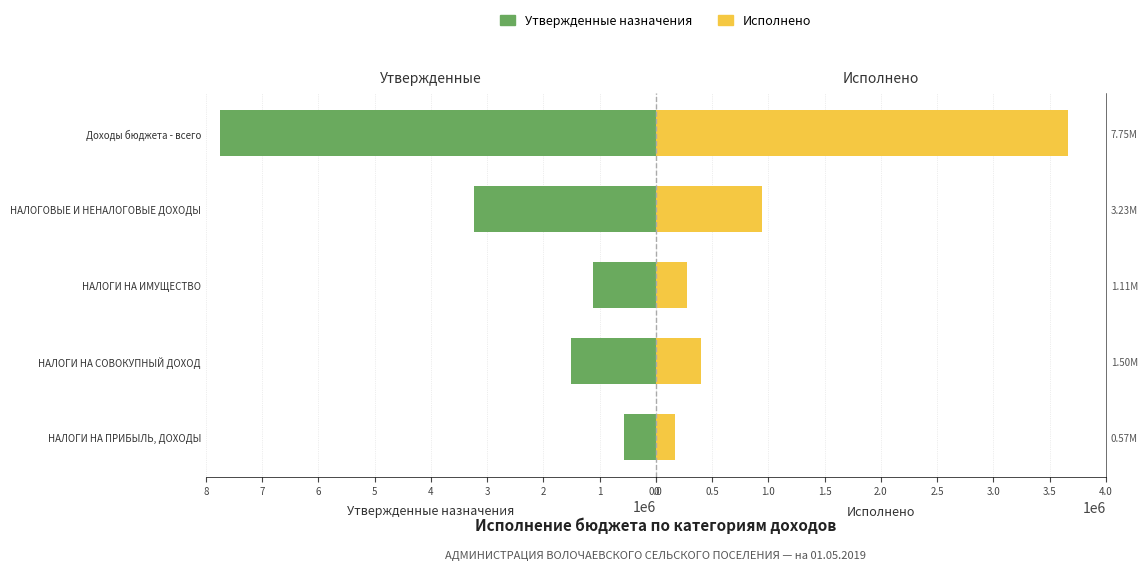

Is the value of Исполнено at НАЛОГИ НА СОВОКУПНЫЙ ДОХОД greater than the value of Утвержденные назначения at НАЛОГИ НА СОВОКУПНЫЙ ДОХОД?

No